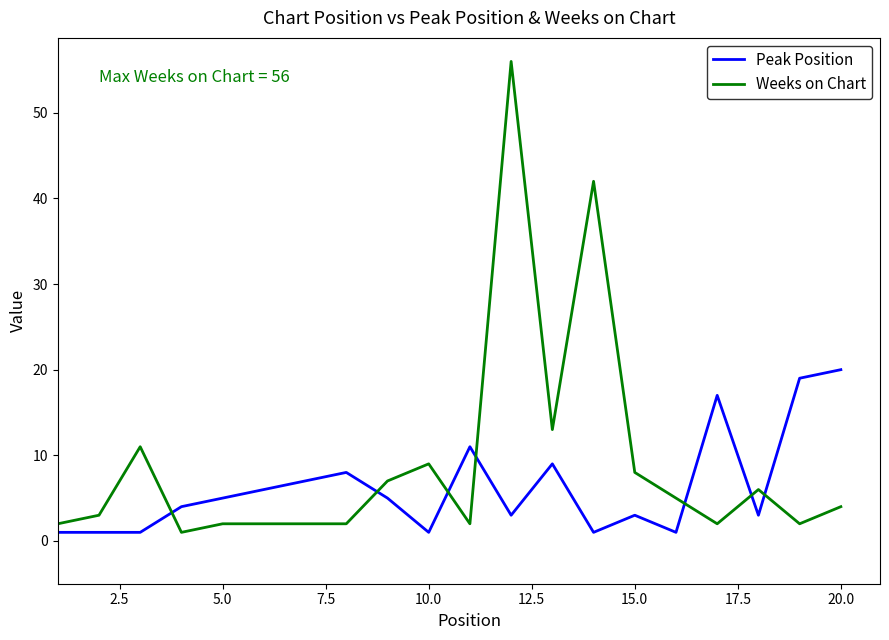

List the series in order of their overall mean, lowest first.

Peak Position, Weeks on Chart